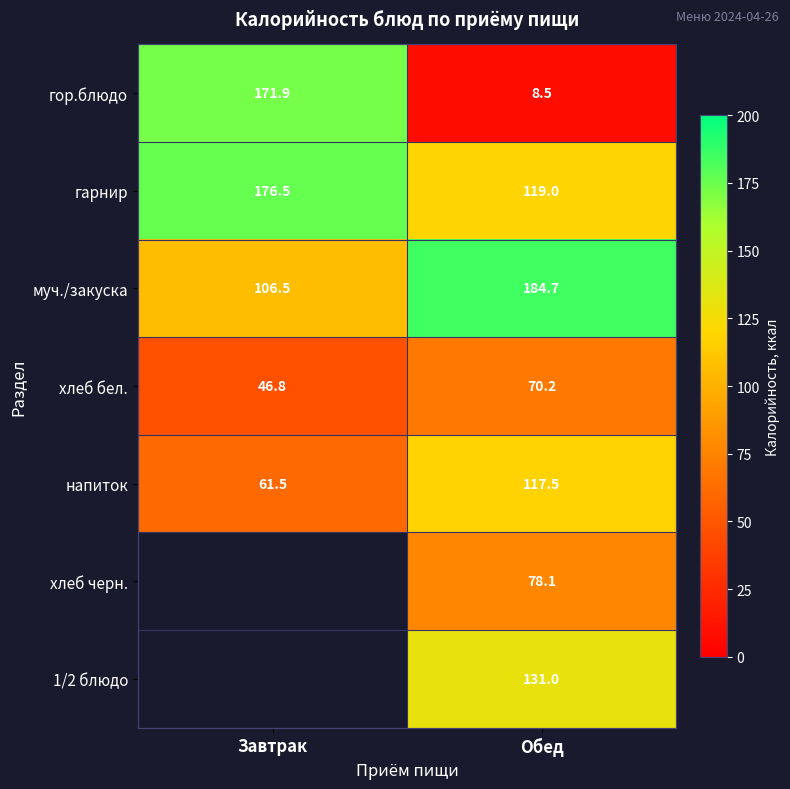

Is the value of хлеб бел. at Обед greater than the value of гарнир at Обед?

No